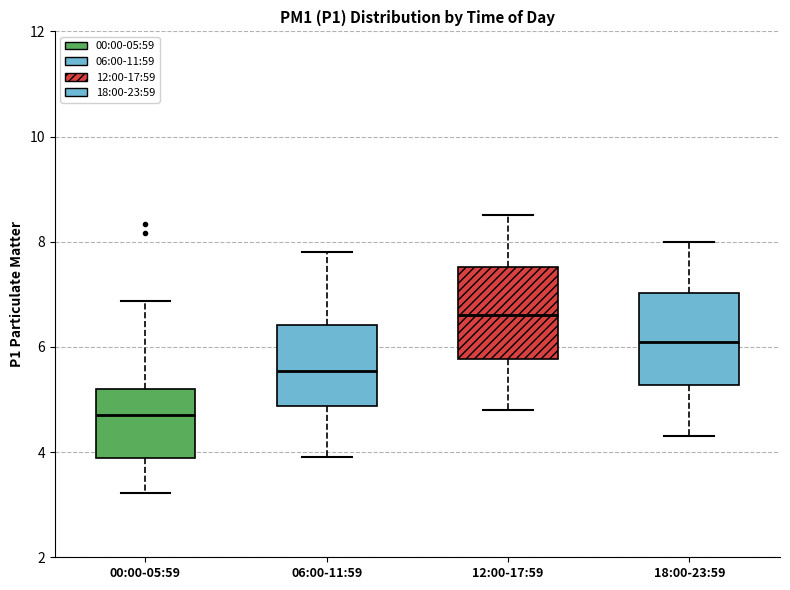

Reading left to right, read every box against the y-axis: the position of its median line, the range the box covers, and the ends of its whiskers. The values are not printed on the chart, so give them approximately, as read against the axis.

00:00-05:59: median 4.8, box 3.8 to 5.2, whiskers 3.2 to 6.8
06:00-11:59: median 5.6, box 4.8 to 6.4, whiskers 4.0 to 7.8
12:00-17:59: median 6.6, box 5.8 to 7.6, whiskers 4.8 to 8.6
18:00-23:59: median 6.2, box 5.2 to 7.0, whiskers 4.4 to 8.0